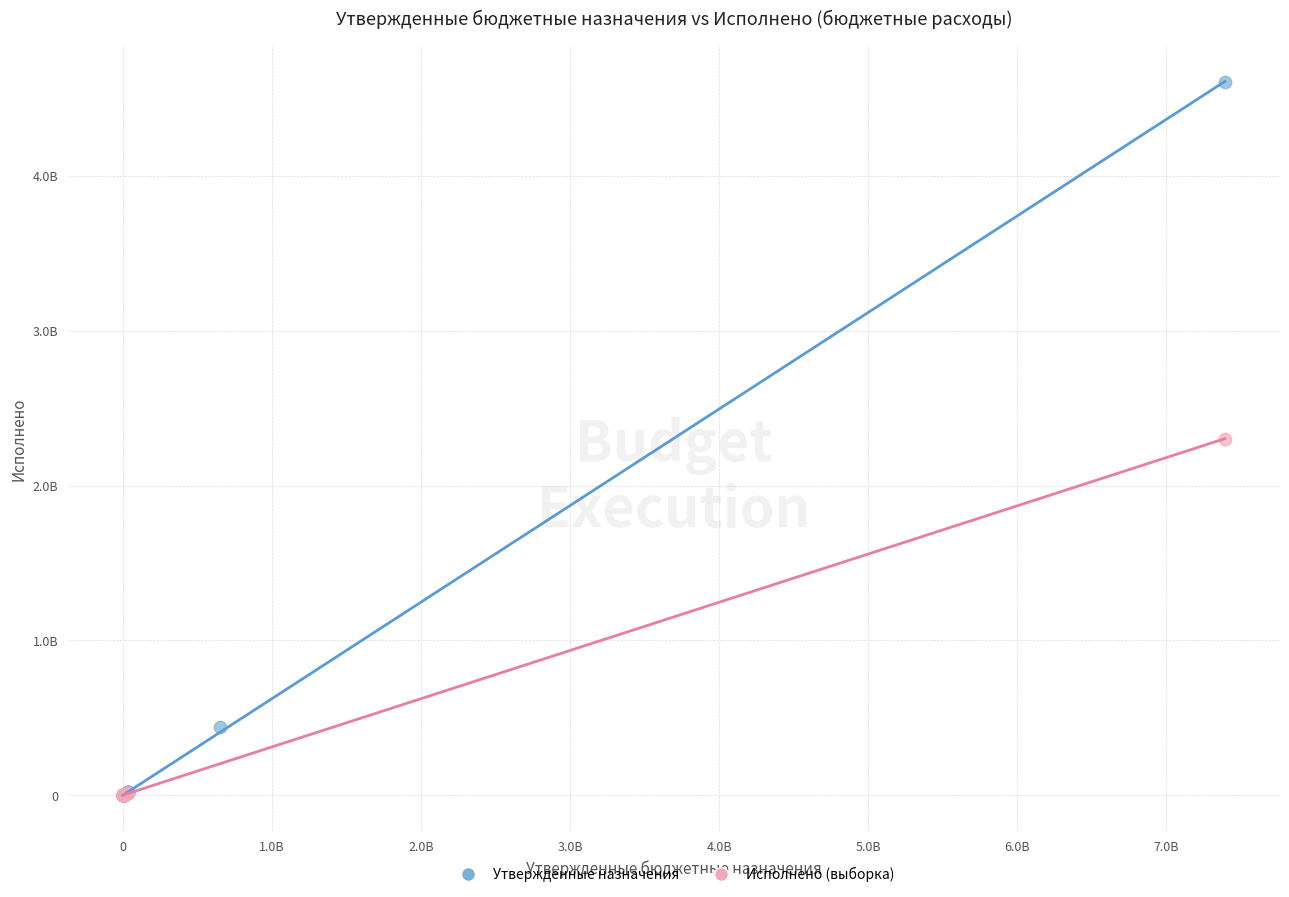

Which series has the widest spread of Y values?

Утвержденные назначения